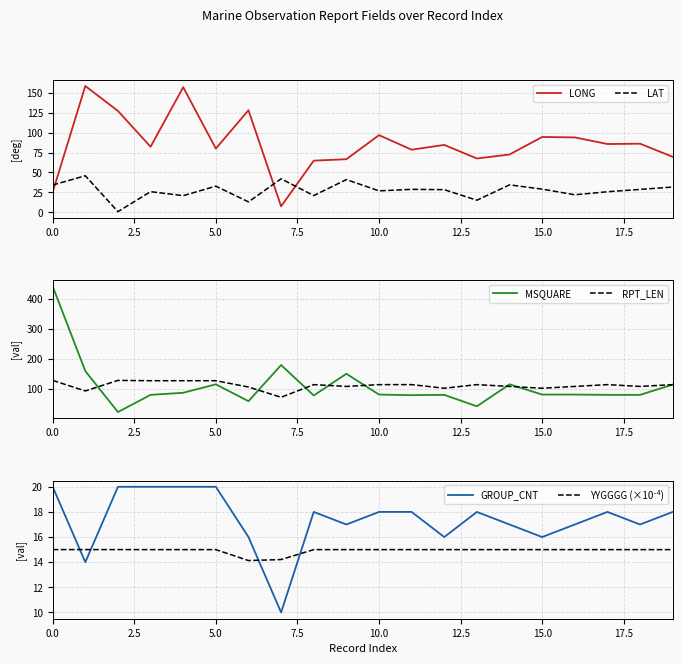

What is the difference between the highest and lowest values at 17?

100.0